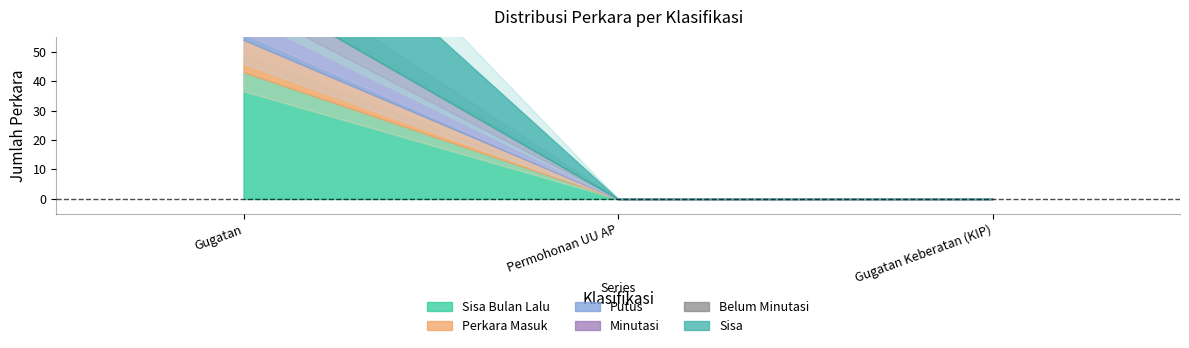

Which series has the largest range (max minus min)?

Sisa Bulan Lalu